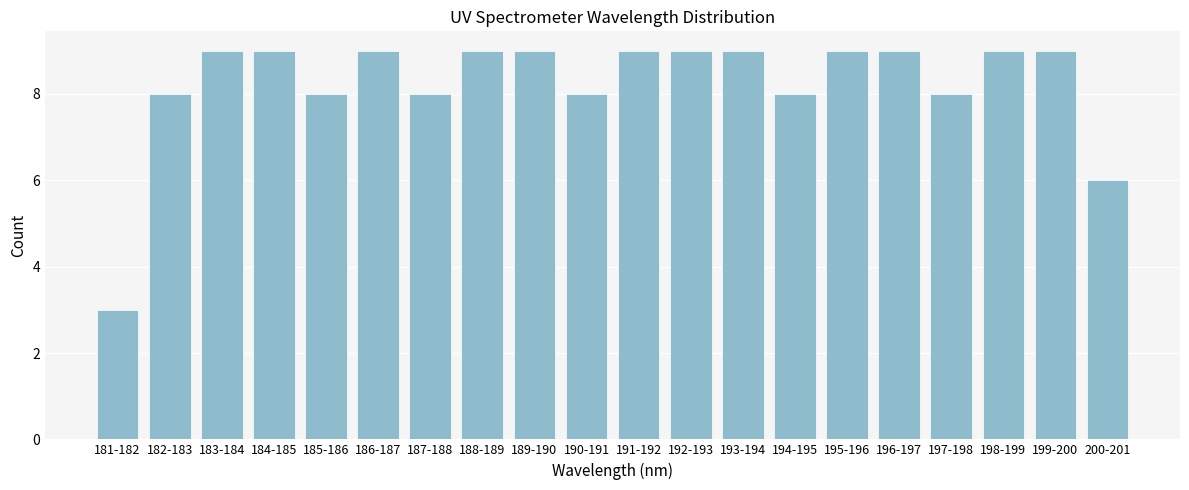

Reading right to left, transcribe all the data shown in this chart.

6	9	9	8	9	9	8	9	9	9	8	9	9	8	9	8	9	9	8	3